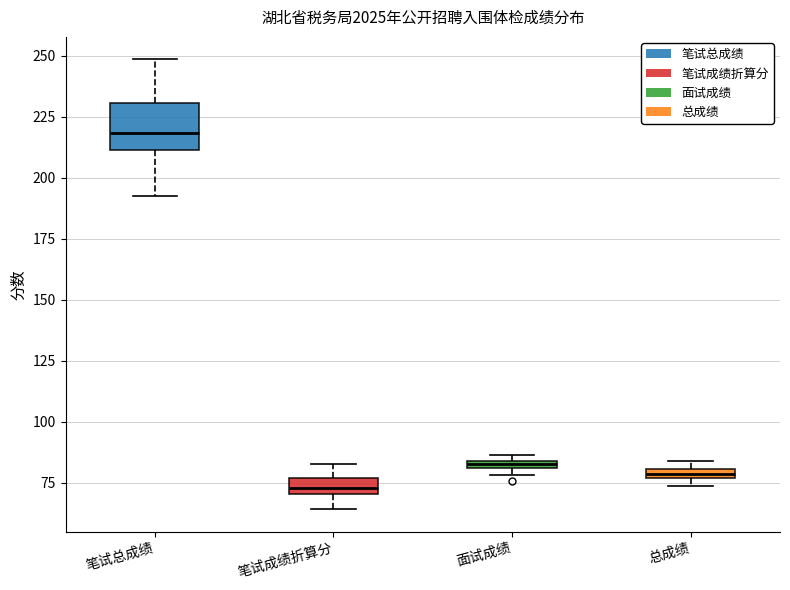

Where is the lower edge of the box for 总成绩 on the y-axis? The values are not printed on the chart, so give them approximately, as read against the axis.

75